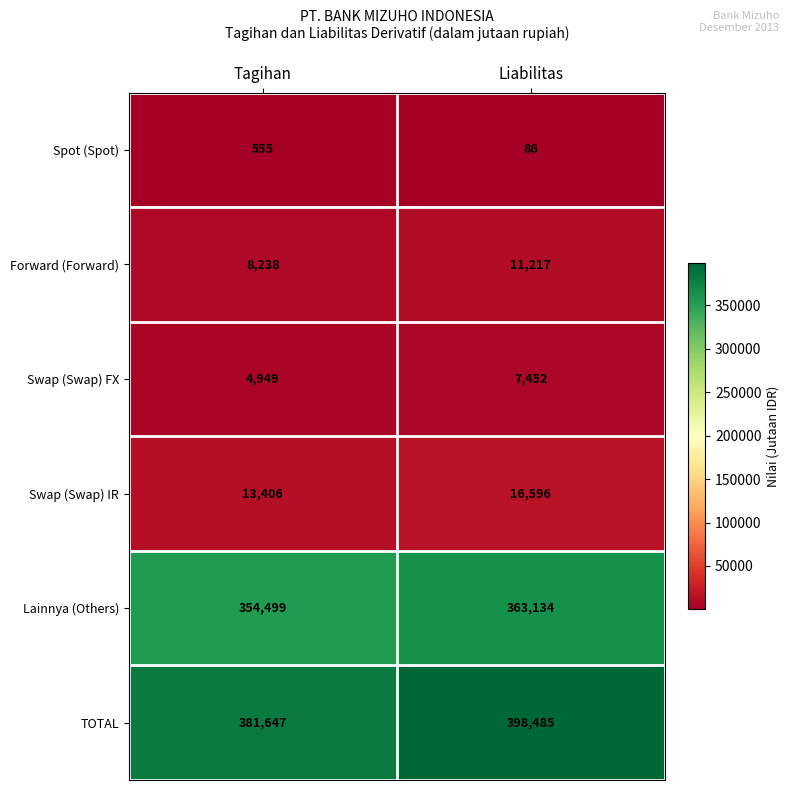

What is the average value of the Forward (Forward) series?

9728